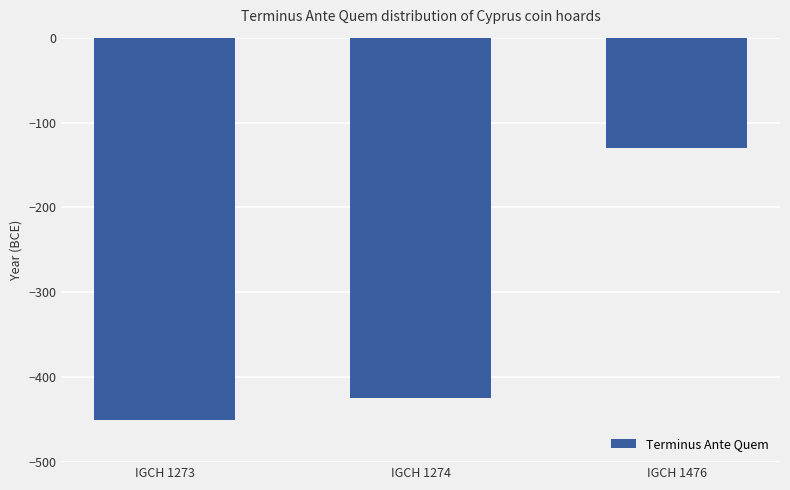

The value at IGCH 1274 is -655. True or false?

False